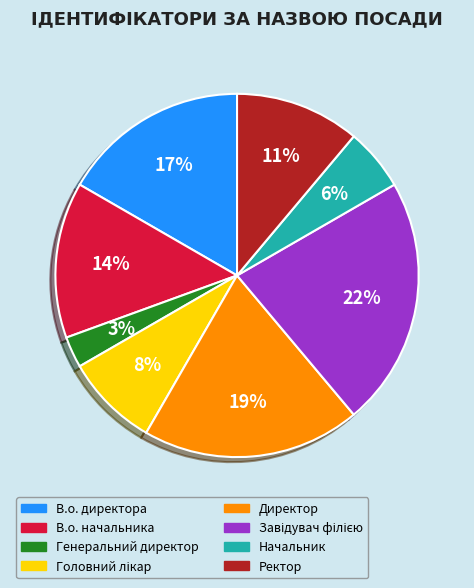

Does Директор account for over 50% of the chart?

No